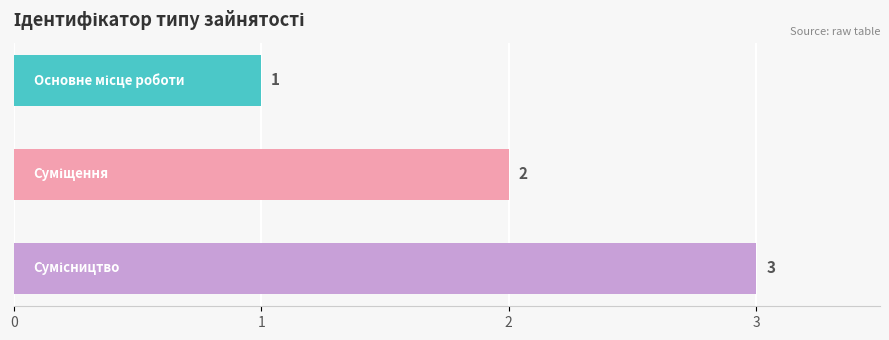

What is the maximum value shown in the chart?

3